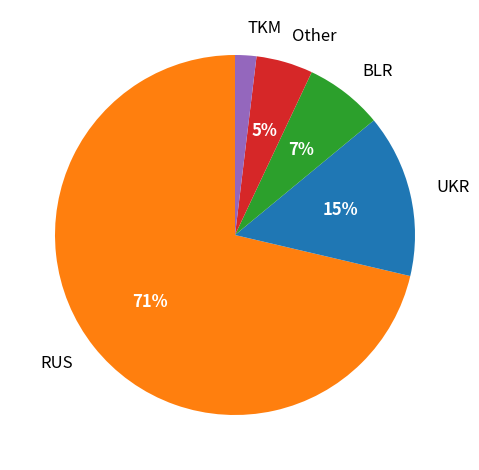

To the nearest percent, what portion does TKM represent?

2%